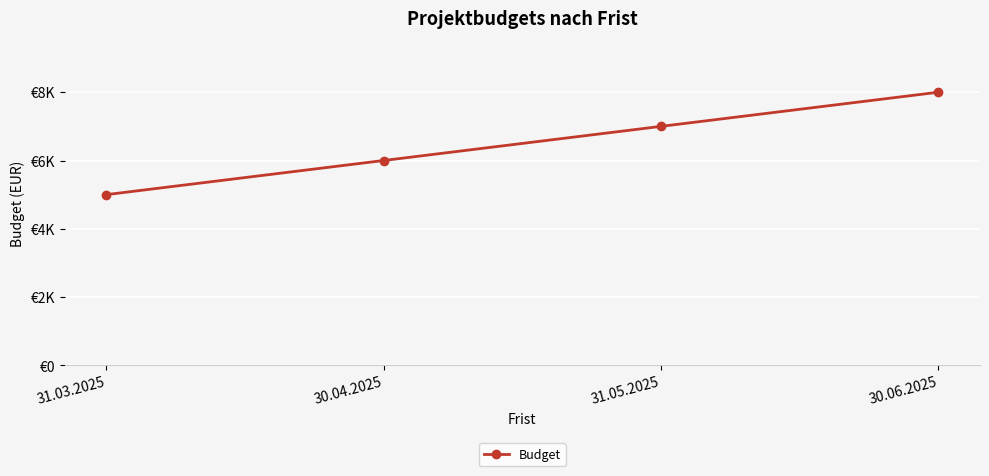

At which category does the chart reach its minimum across all series?

31.03.2025